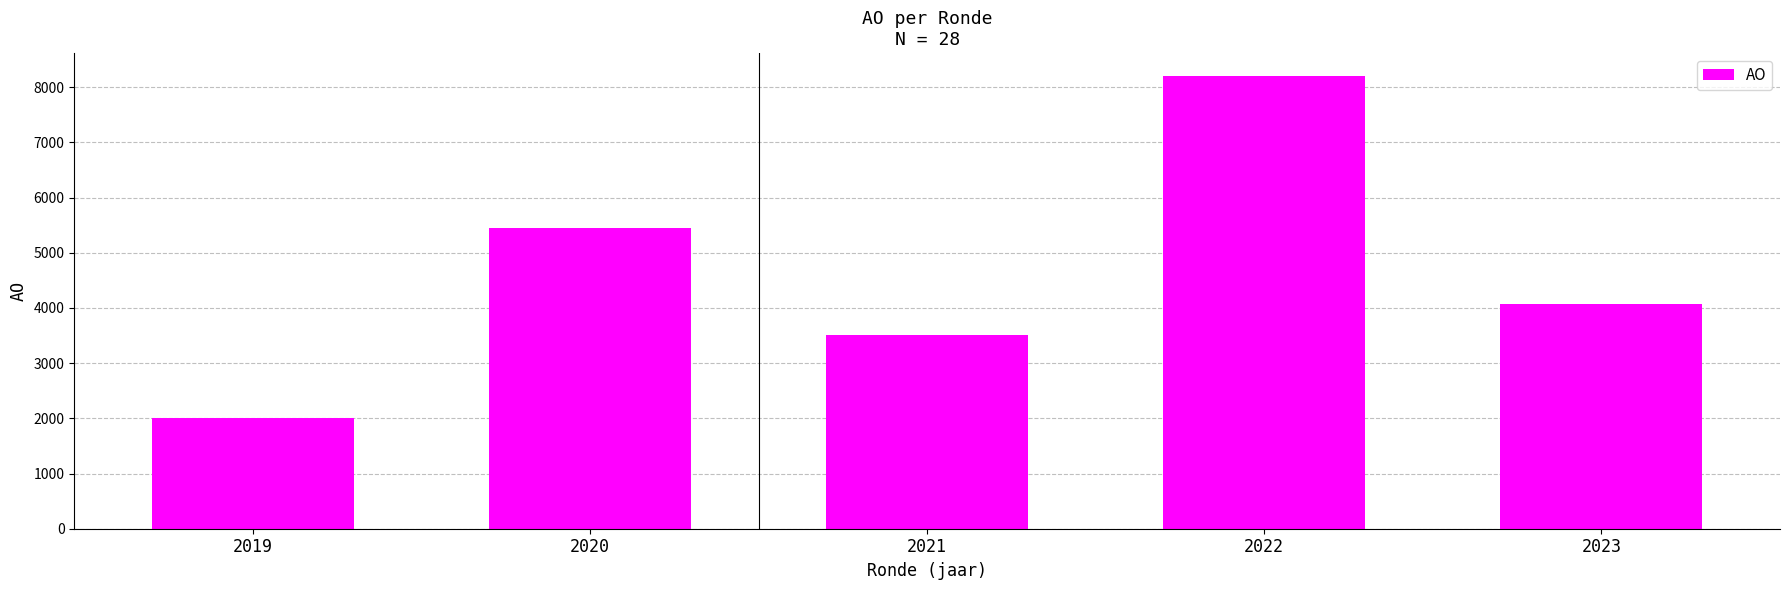

What is the value of the 2nd bar from the left?

5455